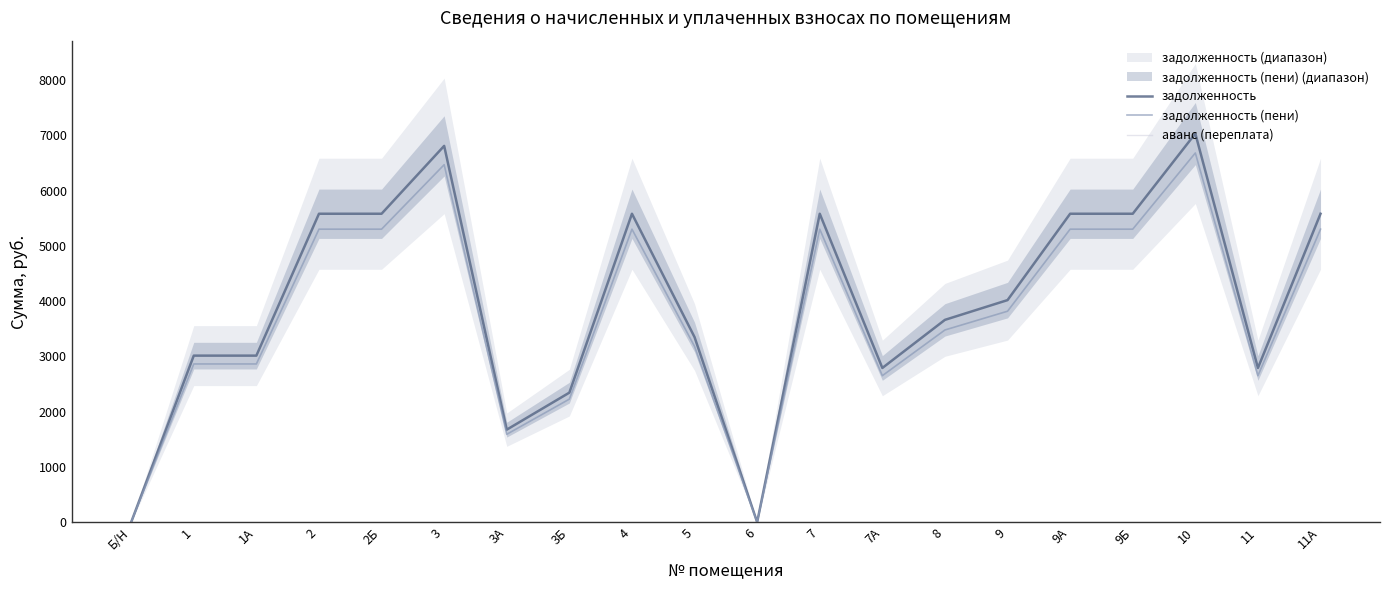

In задолженность (пени), how many points are higher than both neighbors (excluding endpoints)?

4